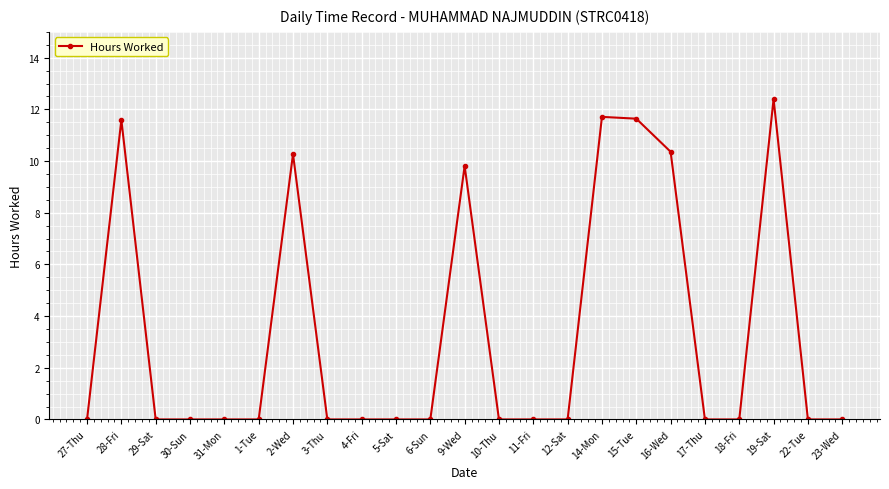

Count the number of categories in the chart.

23